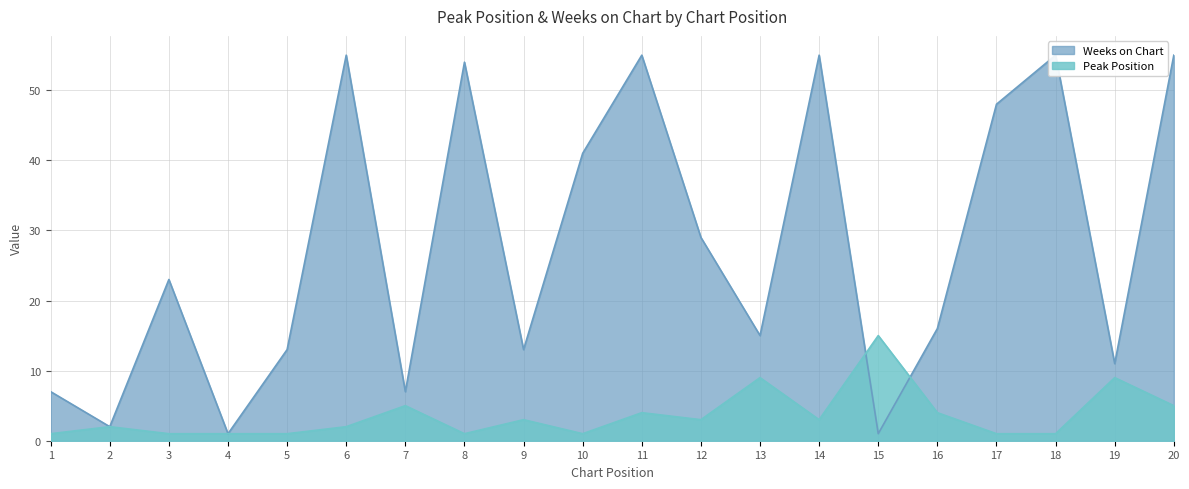

The Peak Position series shows 1 at 5. True or false?

True